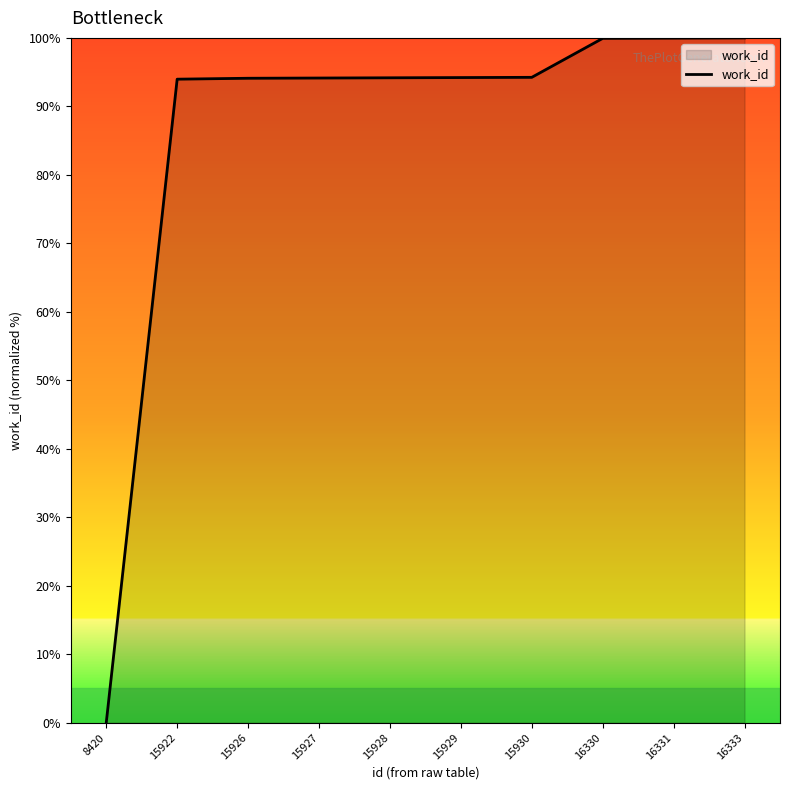

Between 15928 and 16330, which is larger?

16330